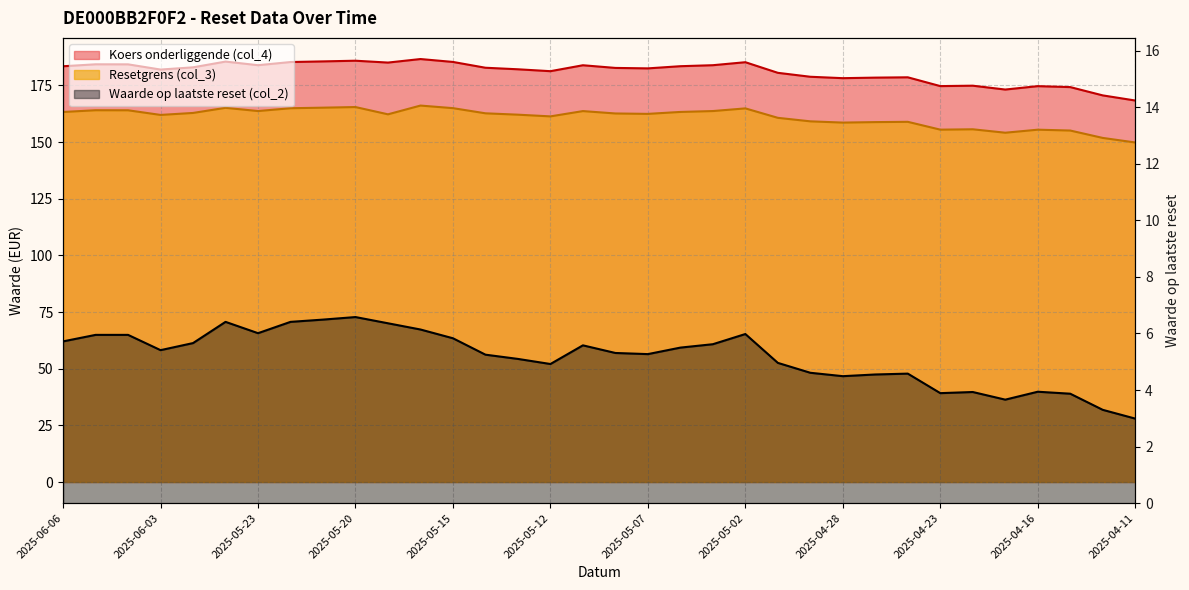

Is the value of Resetgrens (col_3) at 2025-05-20 greater than the value of Koers onderliggende (col_4) at 2025-05-02?

No